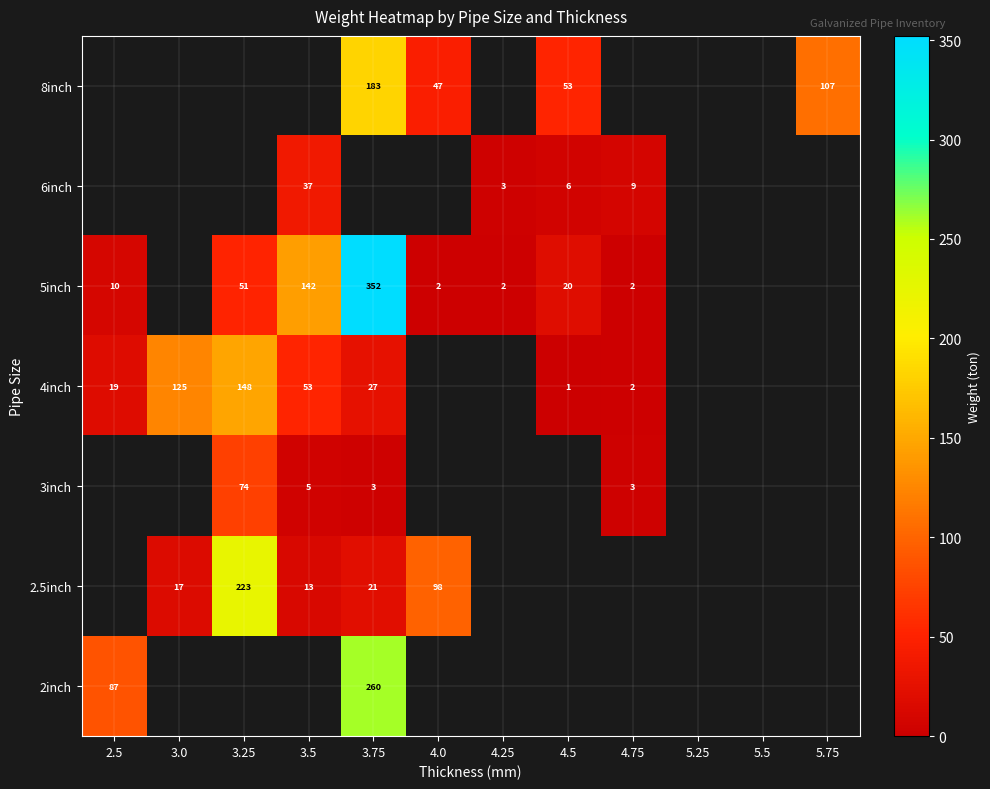

True or false: 8inch has a value of 74.4 at 4.0.

False